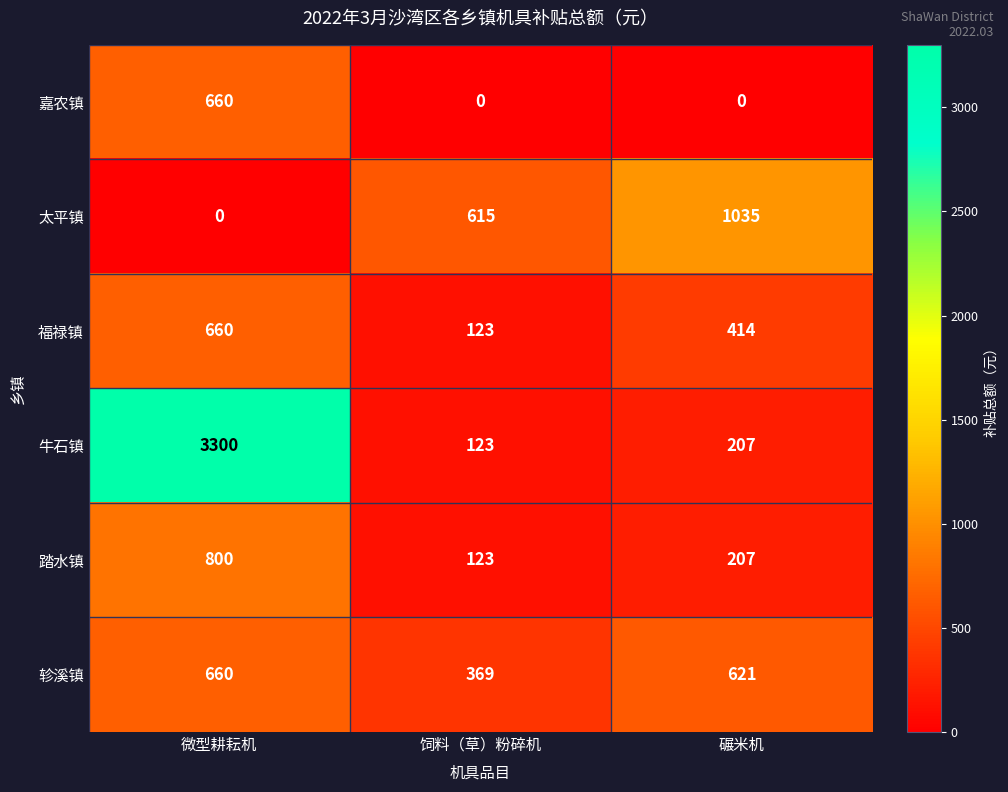

At how many categories does at least one series exceed 2511?

1